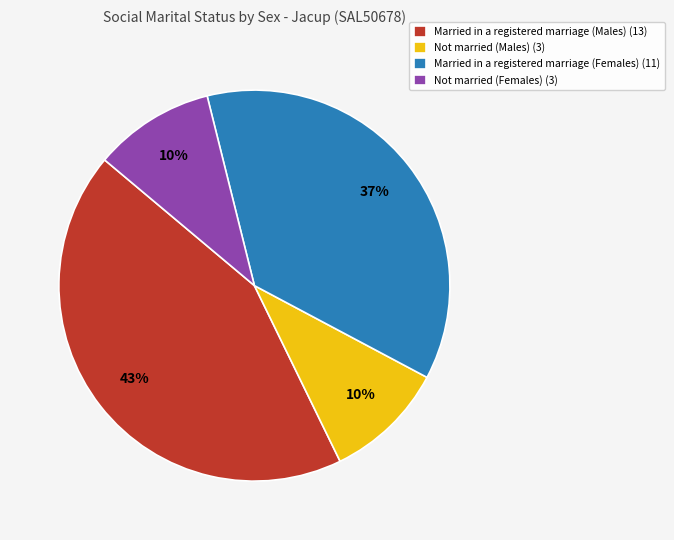

How many segments does this pie chart have?

4